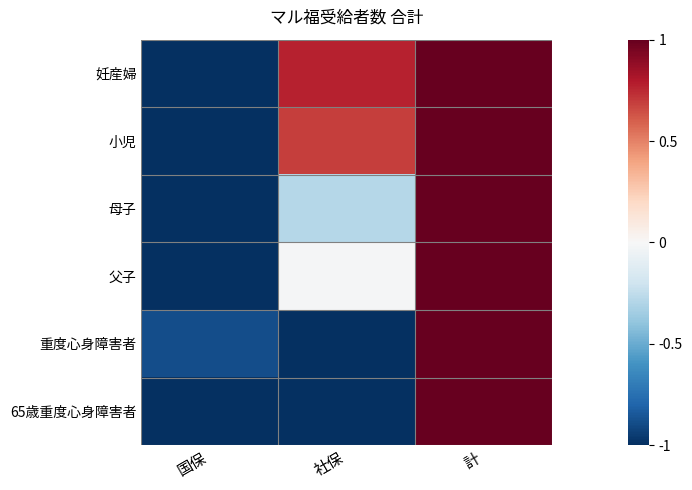

How many series are shown in this chart?

6